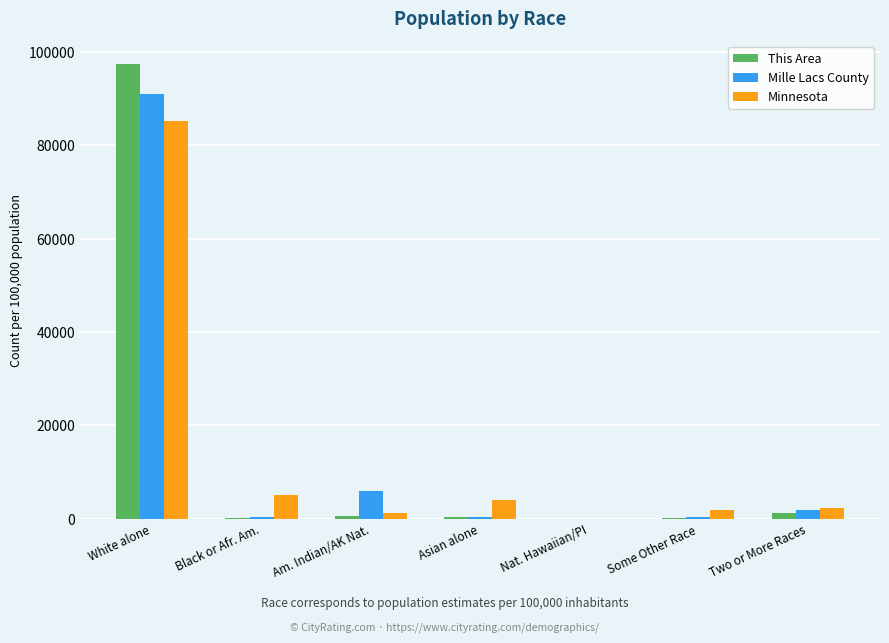

What is the sum of all Minnesota values?

100000.0